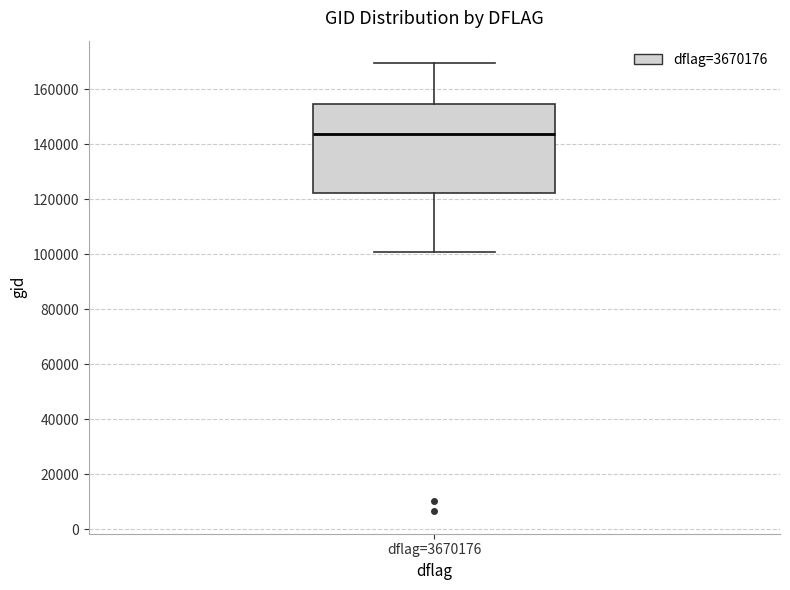

Where does the upper whisker of the box for dflag=3670176 end on the y-axis? The values are not printed on the chart, so give them approximately, as read against the axis.

170000